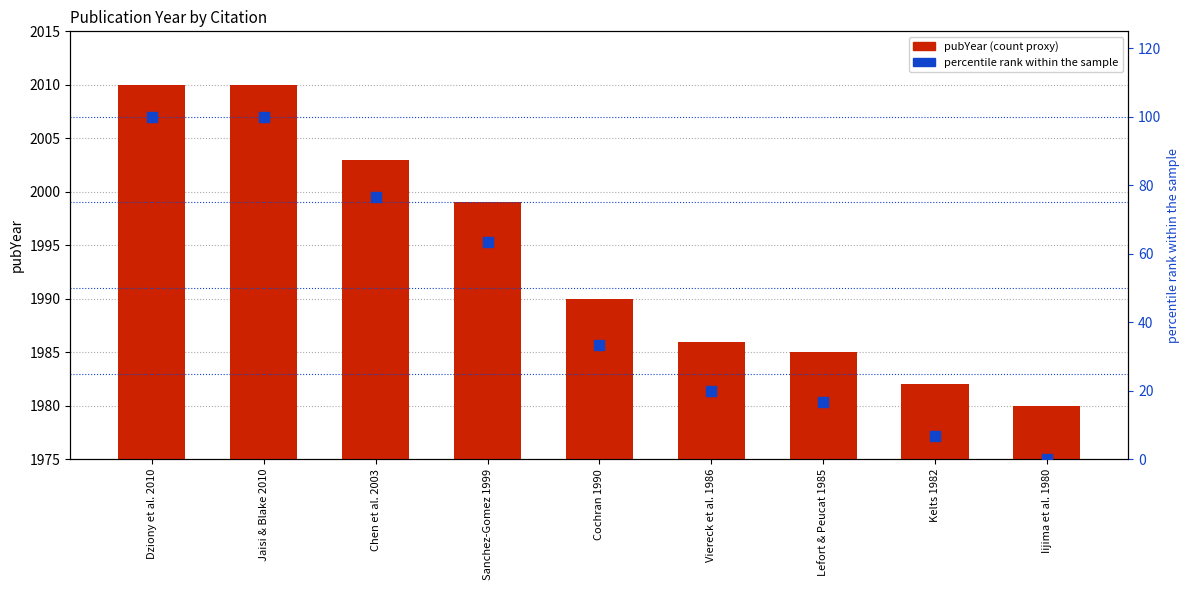

What are all the series names shown in the legend?

pubYear, percentile rank within the sample